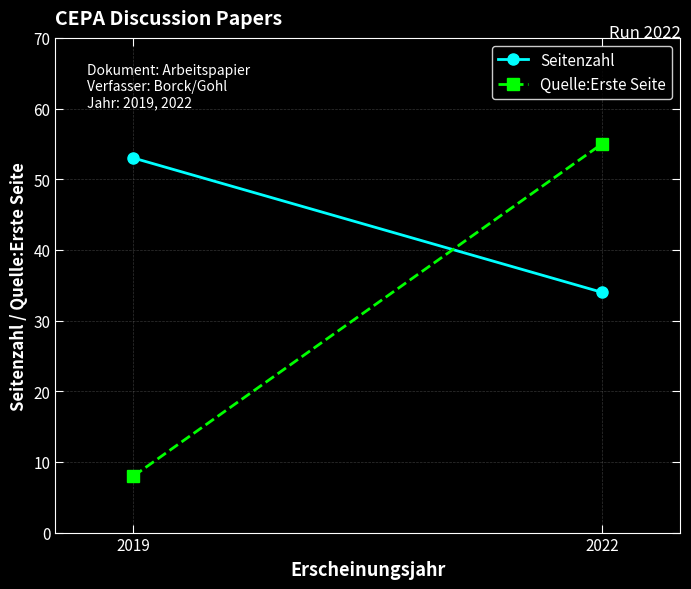

What is the sum of the Seitenzahl values at 2022 and 2019?

87